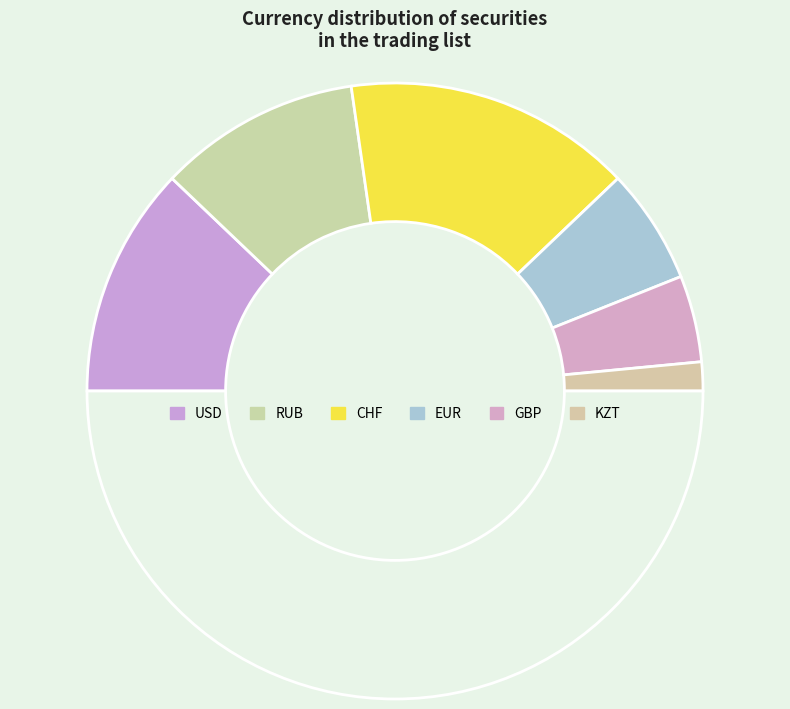

Which category has the biggest portion of the pie?

CHF